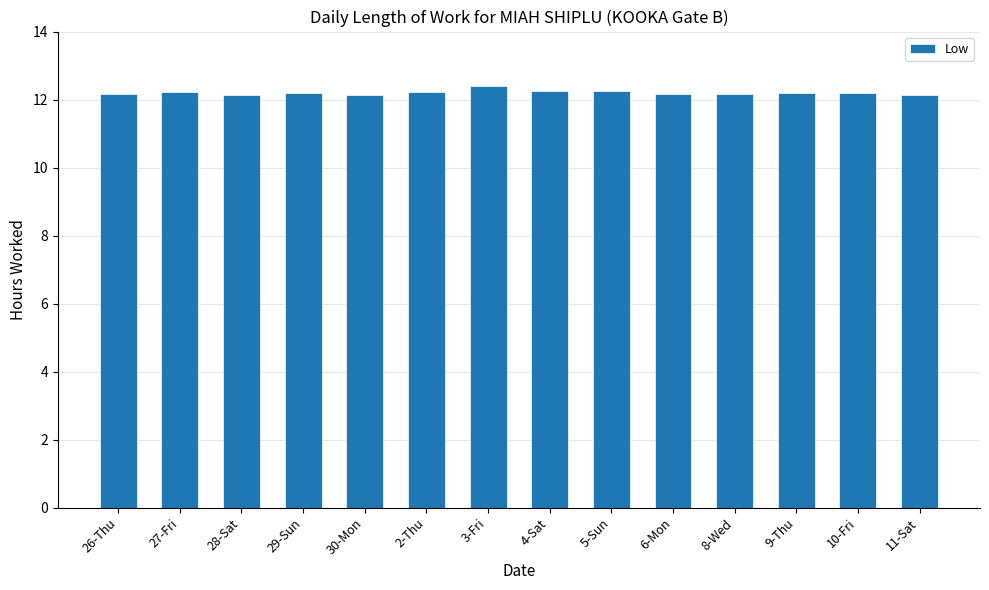

Are the bars horizontal?

No